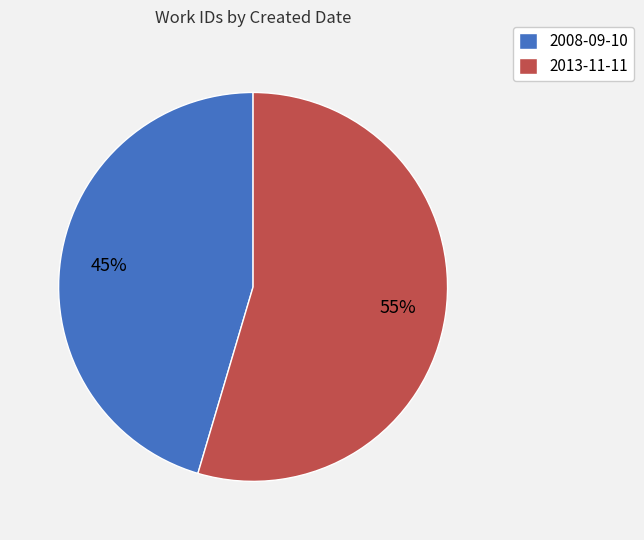

Combined, do 2013-11-11 and 2008-09-10 account for over 50%?

Yes